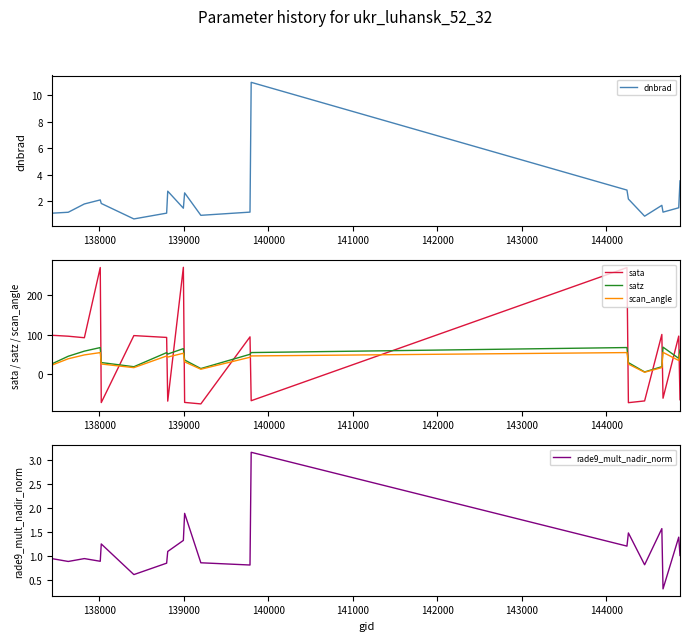

What is the maximum value for scan_angle?

55.6